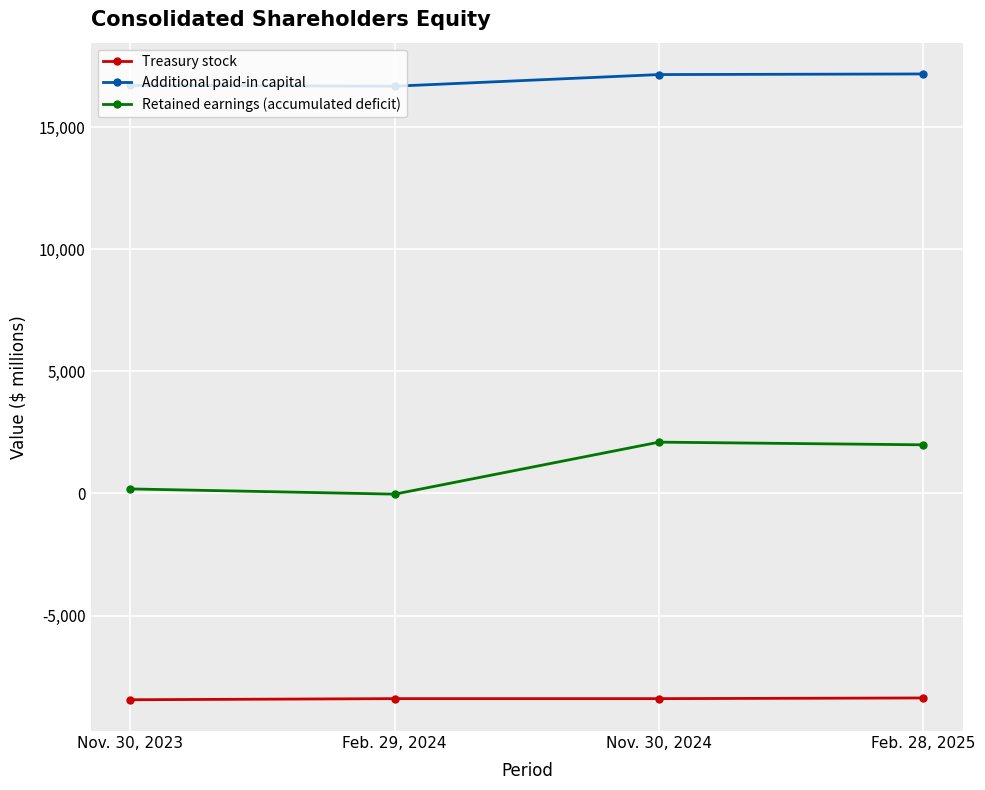

What is the total value across all series at Nov. 30, 2023?

8448